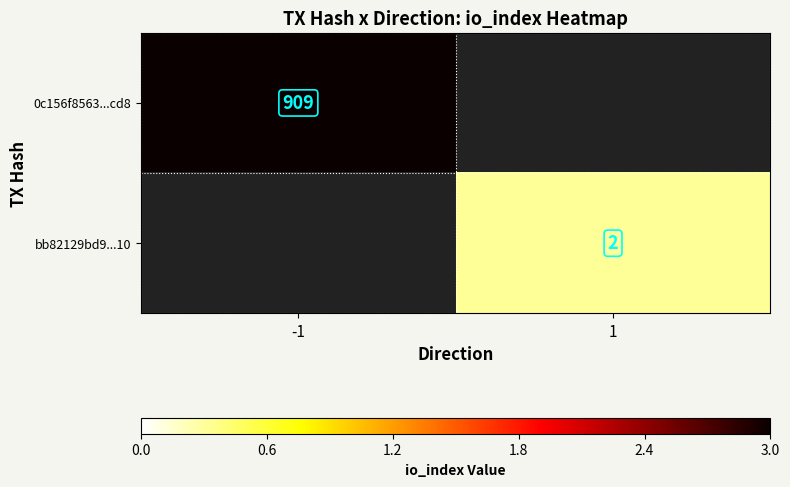

Rank the categories by bb82129bd9...10 value from highest to lowest.

-1, 1